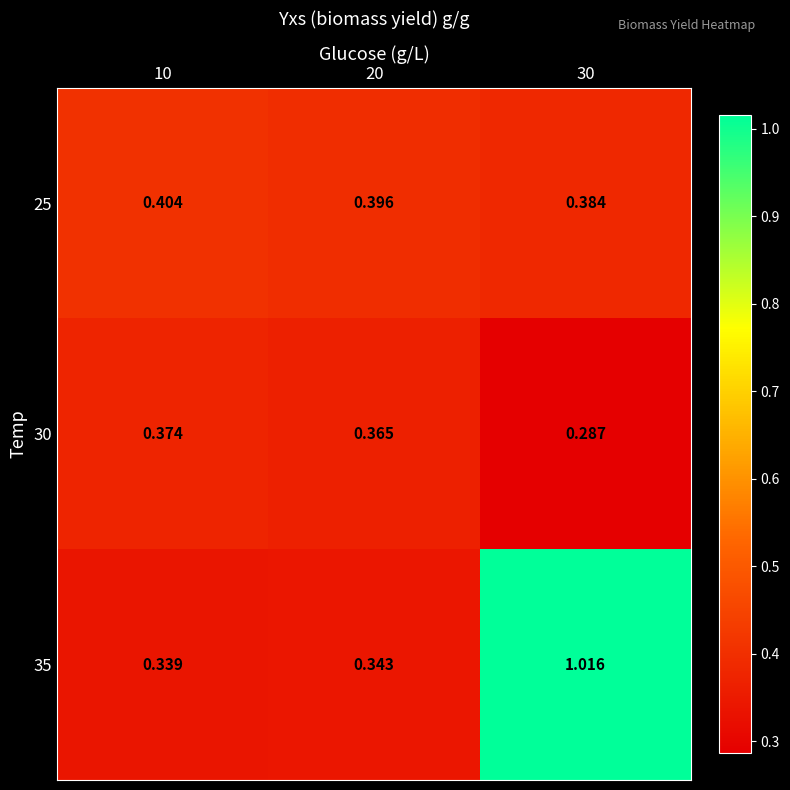

What is the total value across all series at 20?

1.1